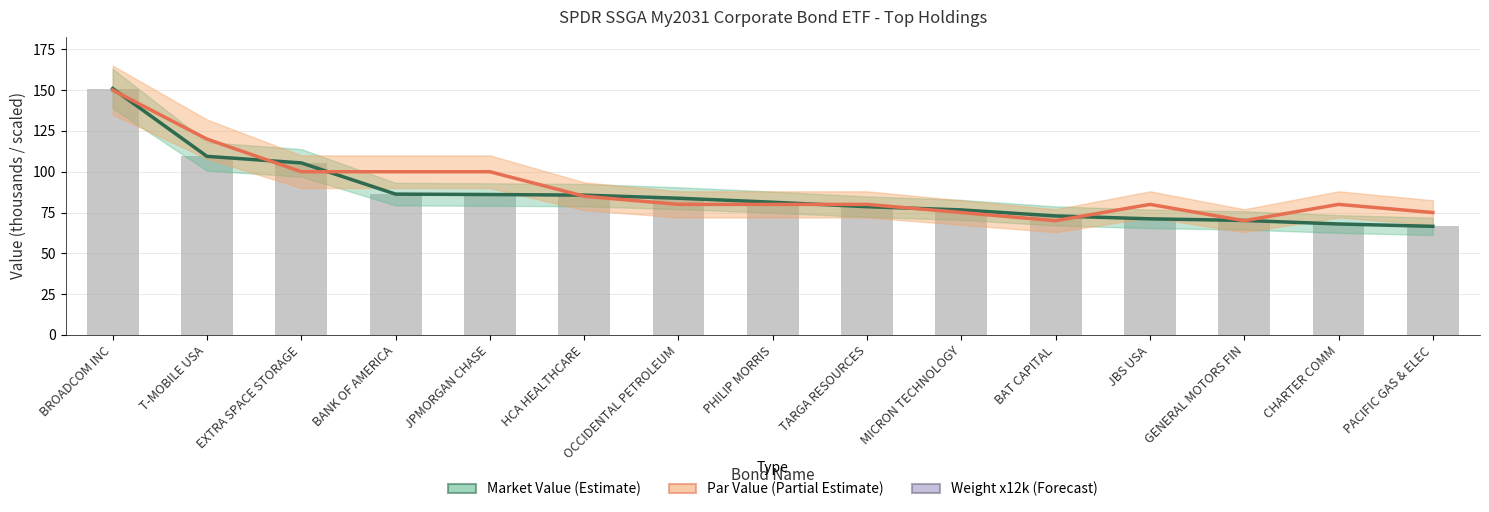

Rank the series by their maximum value, from lowest to highest.

Par Value (Partial Est.), Market Value (Est.), Weight x12k (Forecast)